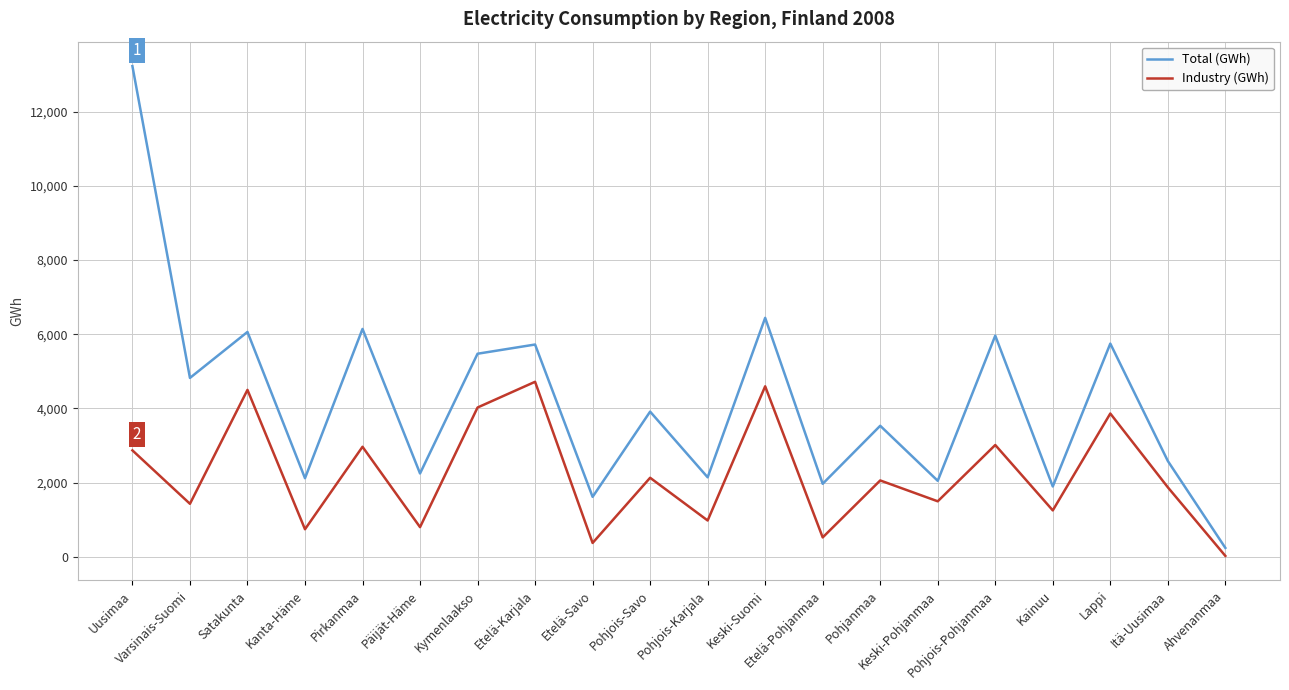

How many values in the Total (GWh) series are below 3914?

10